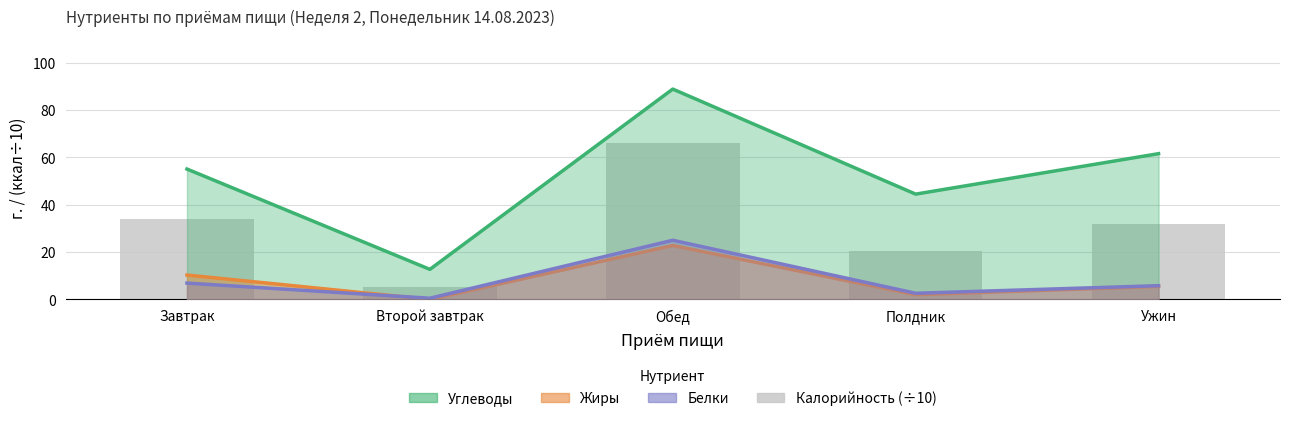

At which label does Калорийность first exceed 31?

Завтрак